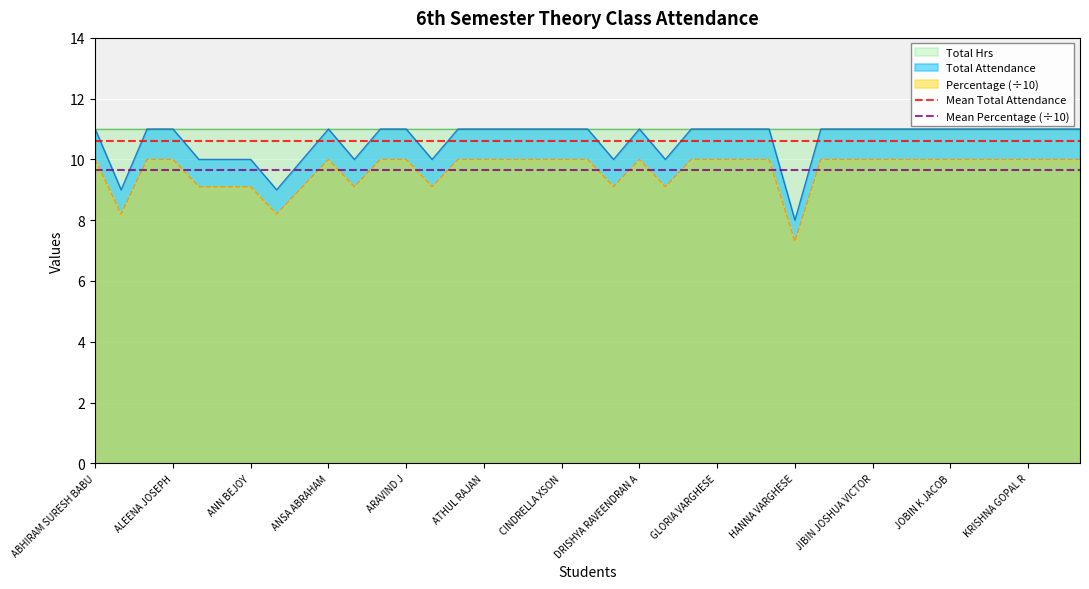

Is it true that Percentage (÷10) equals 10.0 at JIBIN JOSHUA VICTOR?

True